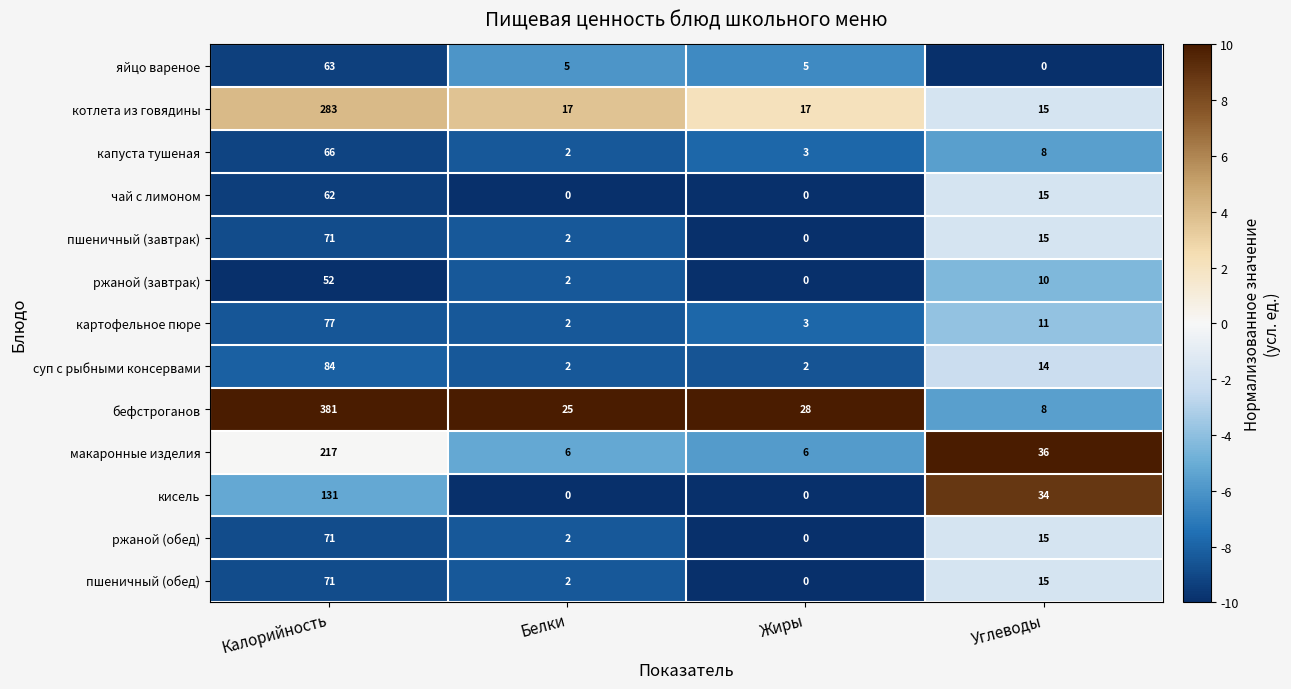

At how many categories does at least one series exceed 1?

4